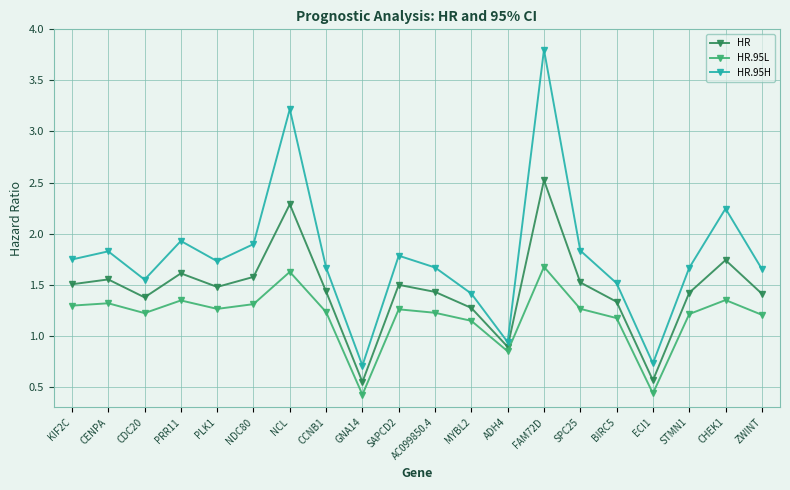

What is the sum of the HR.95H values at ECI1 and KIF2C?

2.5